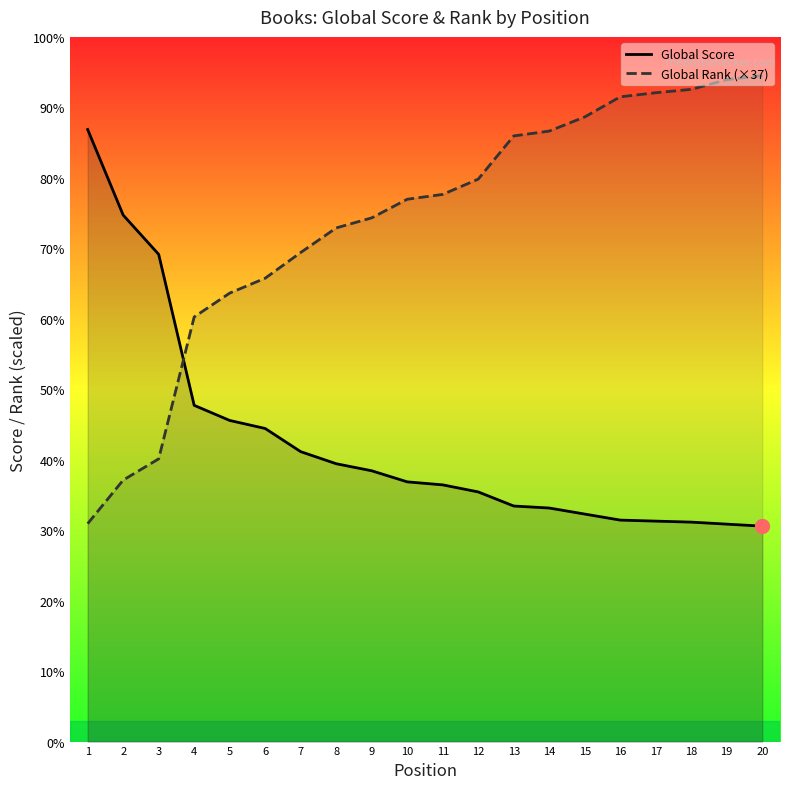

List the labels in order of Global Rank (×37) value, smallest first.

1, 2, 3, 4, 5, 6, 7, 8, 9, 10, 11, 12, 13, 14, 15, 16, 17, 18, 19, 20